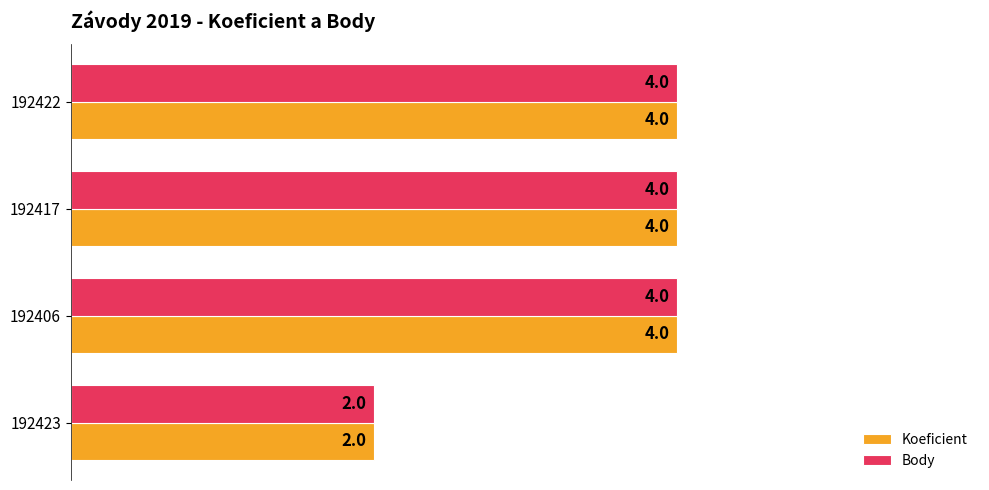

True or false: Body has a value of 2 at 192423.

True